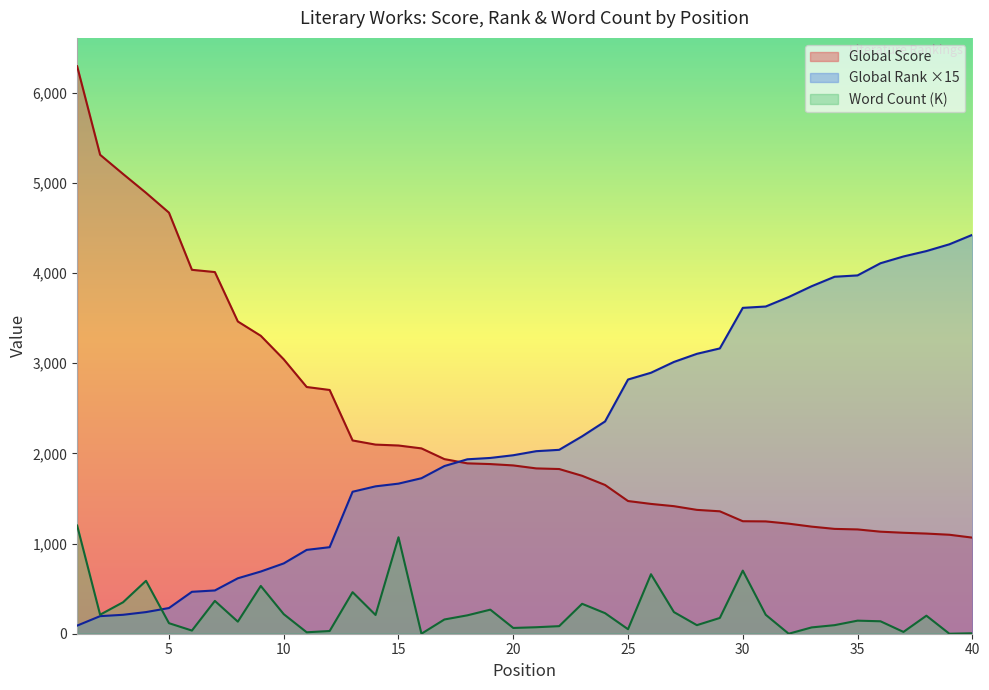

True or false: Global Rank has a value of 6397 at 38.

False